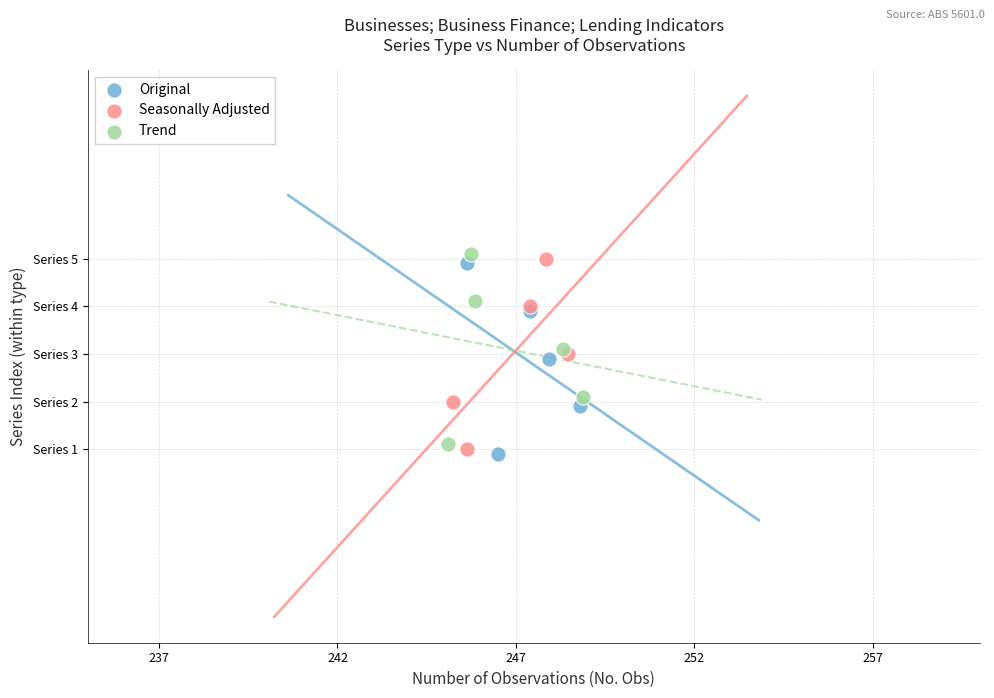

Which series contains the highest Y value?

Trend